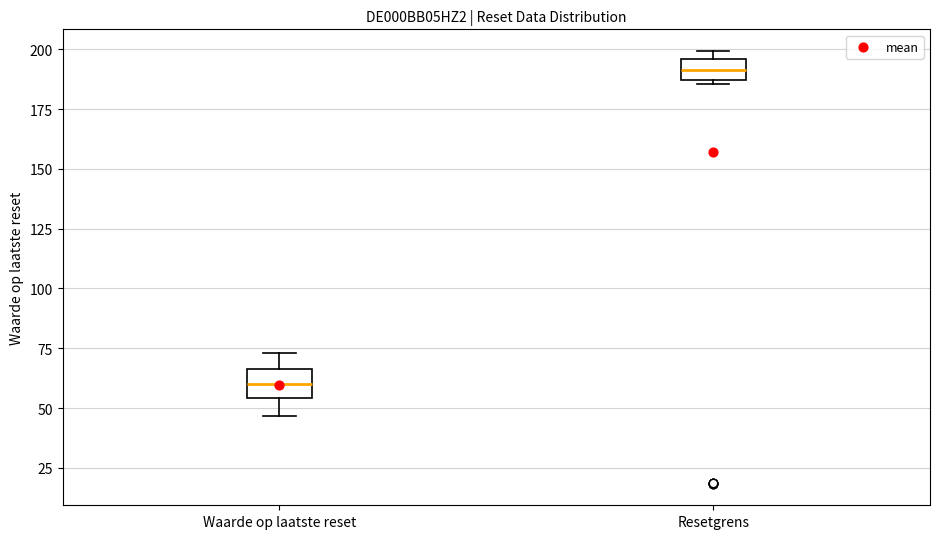

Where does the upper whisker of the box for Waarde op laatste reset end on the y-axis? The values are not printed on the chart, so give them approximately, as read against the axis.

75